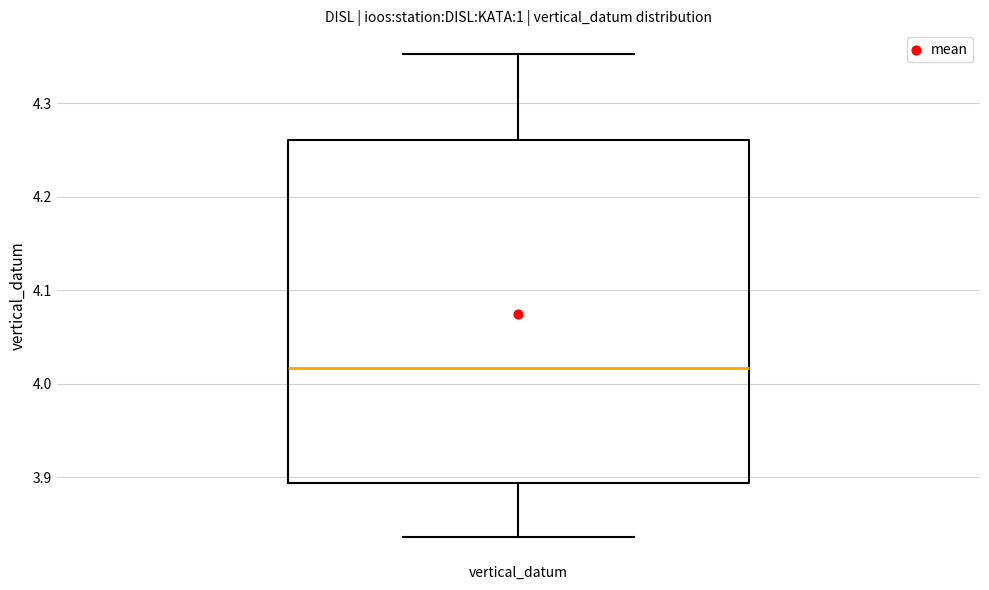

Read this box plot against the y-axis: the position of the median line, the range covered by the box, and the ends of both whiskers. The values are not printed on the chart, so give them approximately, as read against the axis.

median 4.02, box 3.89 to 4.26, whiskers 3.84 to 4.35